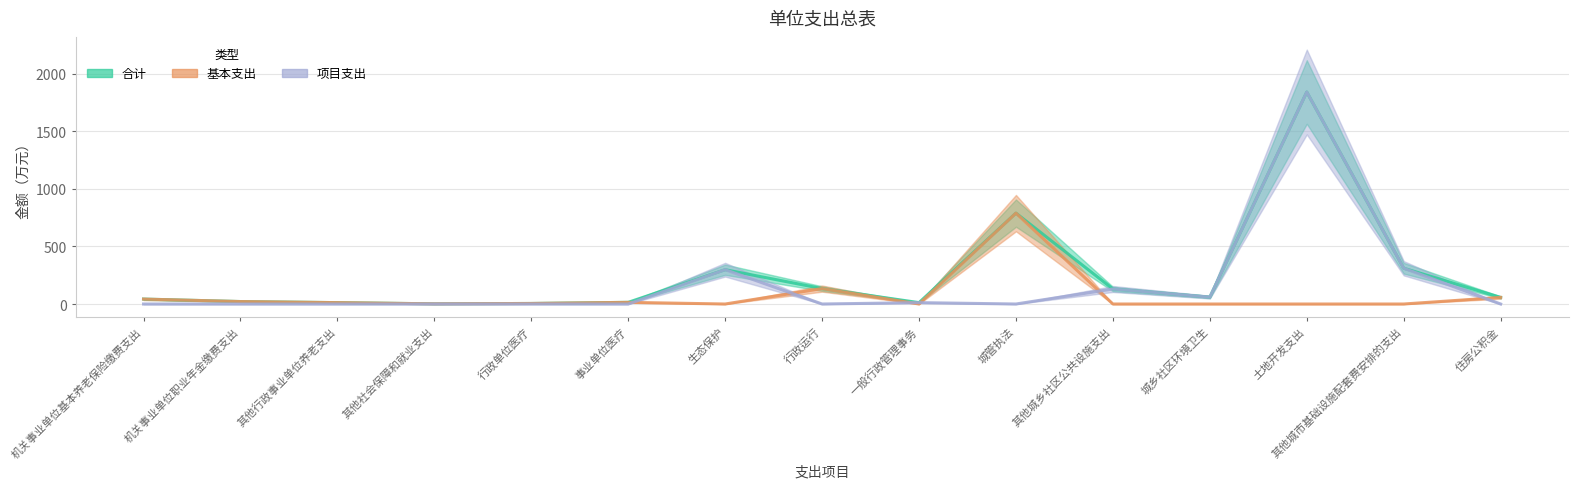

What is the label of the 4th point from the right?

城乡社区环境卫生